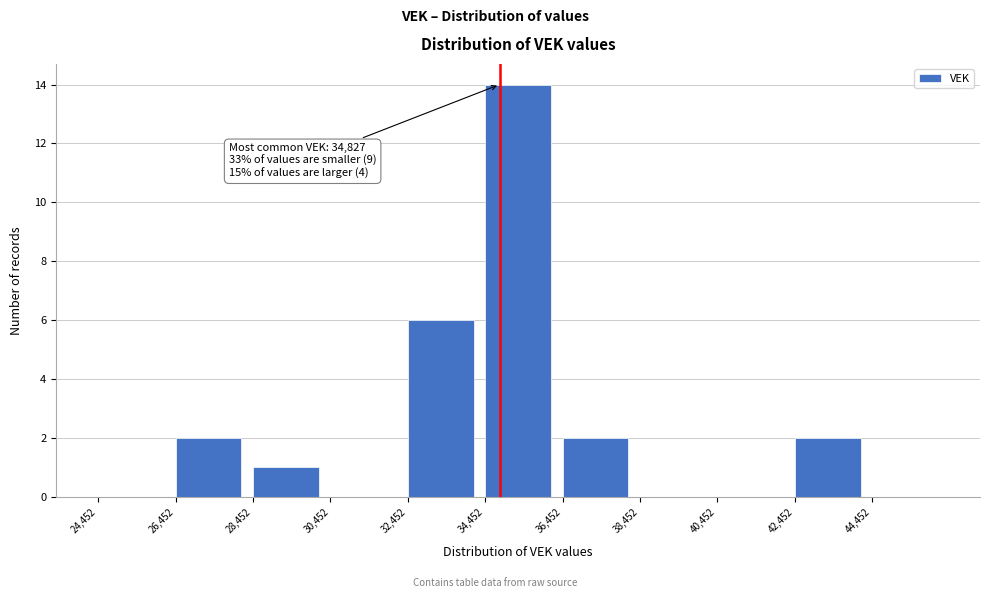

Which range on the x-axis has the tallest bar?

34400 to 36400